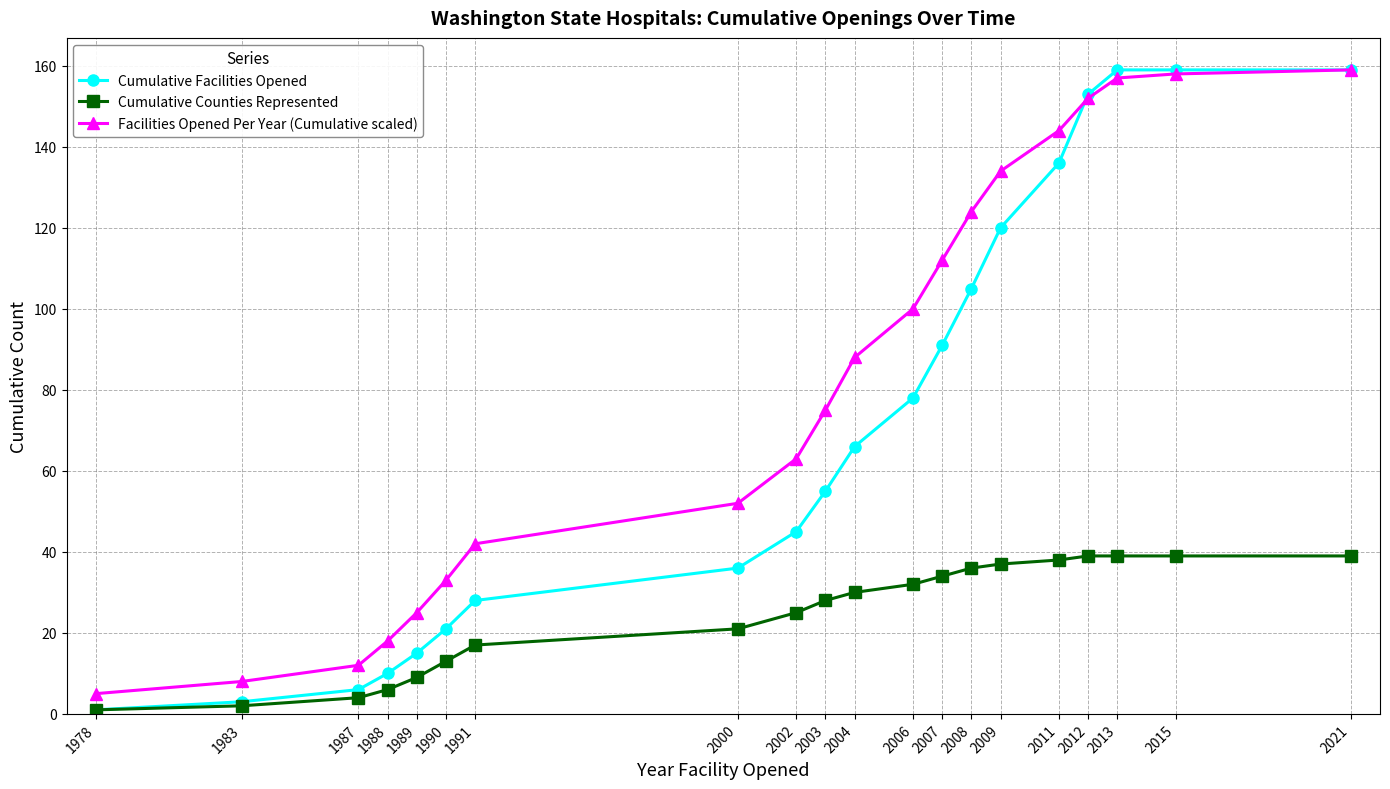

True or false: Facilities Opened Per Year (Cumulative scaled) has more than 1 points higher than both neighbors.

False